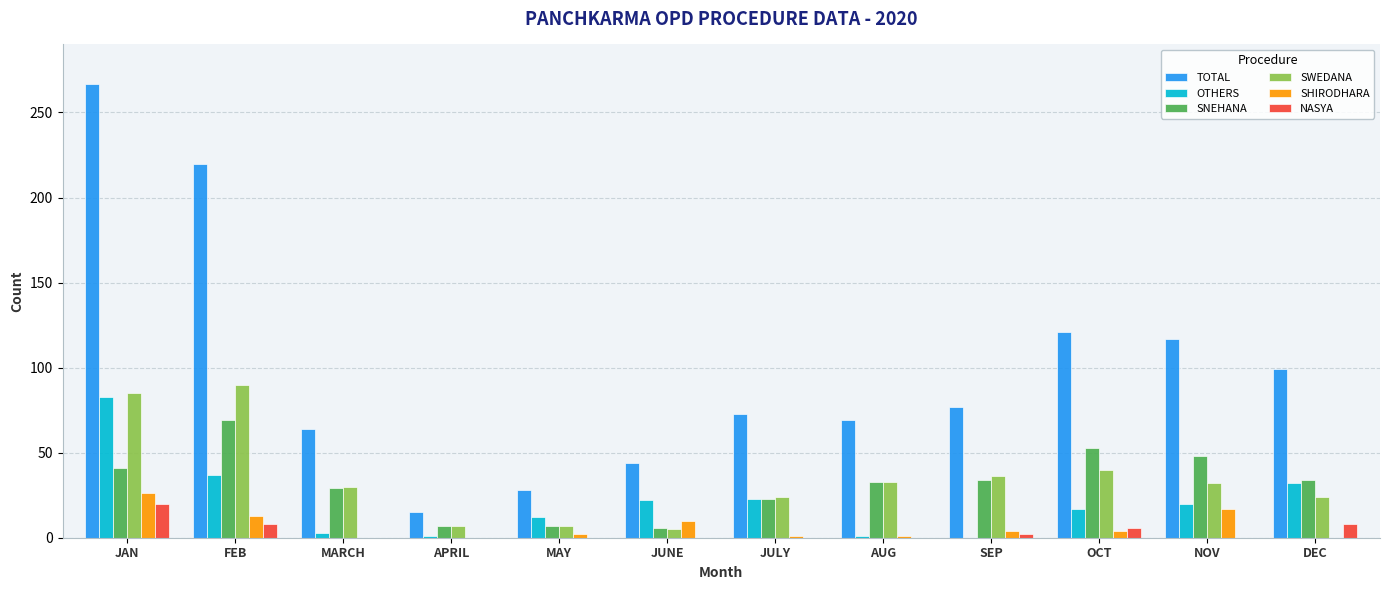

Where is SHIRODHARA nearest to the value 13?

FEB